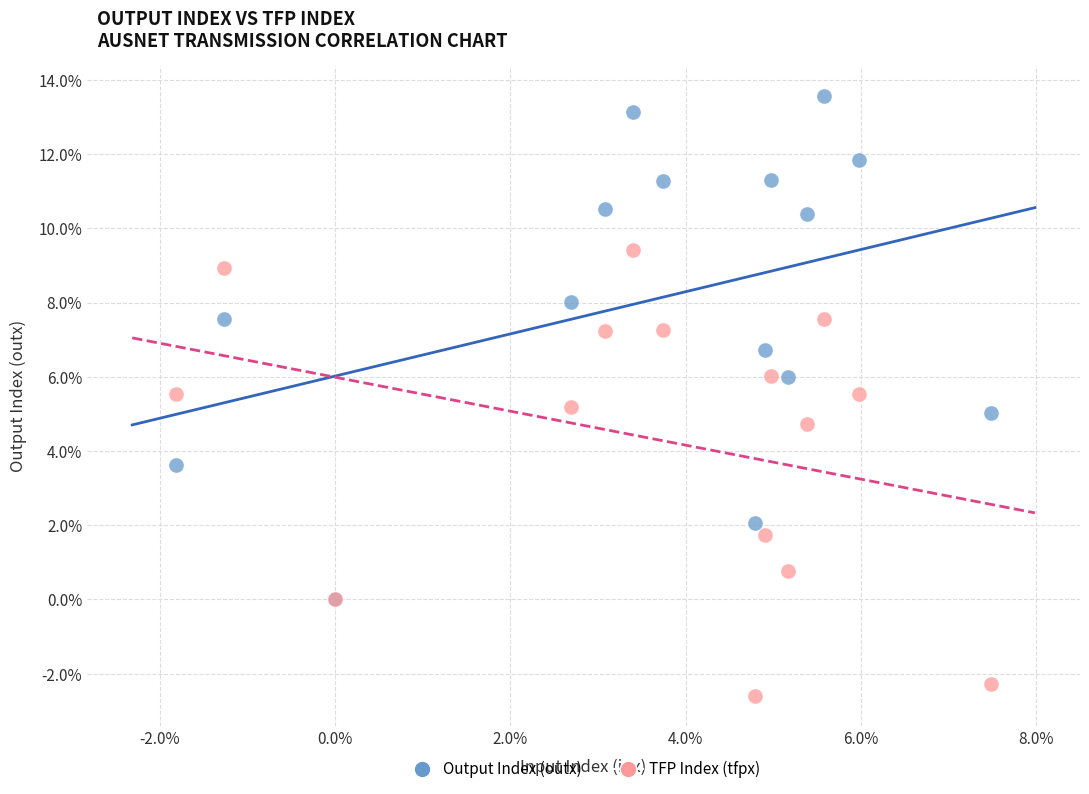

What are all the series names shown in the legend?

Output Index (outx), TFP Index (tfpx)